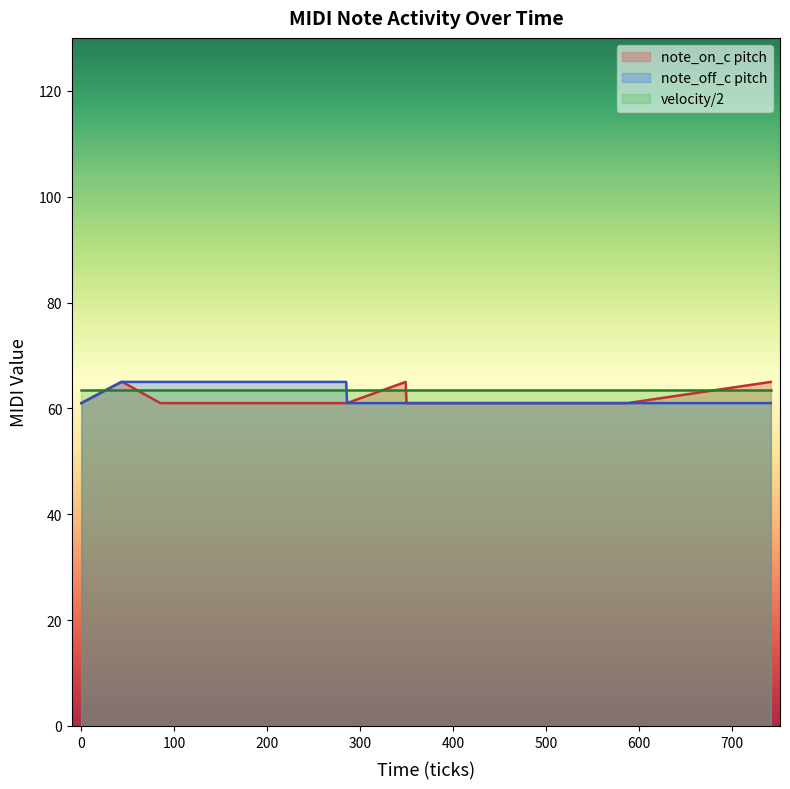

What are all the series names shown in the legend?

note_on_c pitch, note_off_c pitch, velocity/2